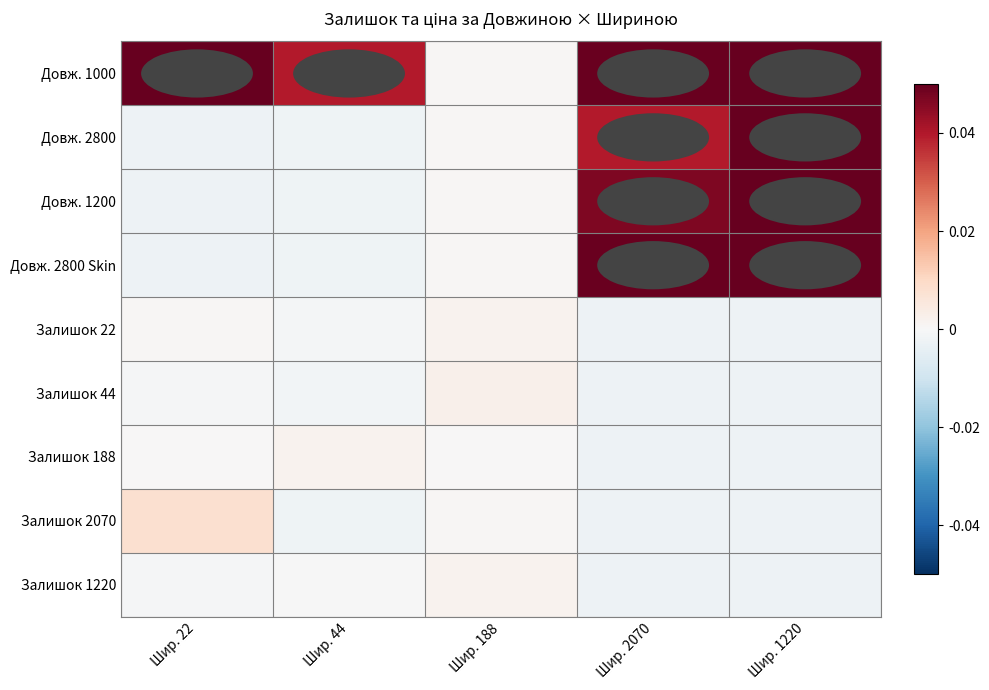

Reading left to right, extract all data points from this chart.

Довж. 1000: Шир. 22=0.1	Шир. 44=0.0	Шир. 188=0.0	Шир. 2070=0.0	Шир. 1220=0.1
Довж. 2800: Шир. 22=-0.0	Шир. 44=-0.0	Шир. 188=0.0	Шир. 2070=0.0	Шир. 1220=0.1
Довж. 1200: Шир. 22=-0.0	Шир. 44=-0.0	Шир. 188=0.0	Шир. 2070=0.0	Шир. 1220=0.1
Довж. 2800 Skin: Шир. 22=-0.0	Шир. 44=-0.0	Шир. 188=0.0	Шир. 2070=0.0	Шир. 1220=0.1
Залишок 22: Шир. 22=0.0	Шир. 44=-0.0	Шир. 188=0.0	Шир. 2070=-0.0	Шир. 1220=-0.0
Залишок 44: Шир. 22=-0.0	Шир. 44=-0.0	Шир. 188=0.0	Шир. 2070=-0.0	Шир. 1220=-0.0
Залишок 188: Шир. 22=0.0	Шир. 44=0.0	Шир. 188=0.0	Шир. 2070=-0.0	Шир. 1220=-0.0
Залишок 2070: Шир. 22=0.0	Шир. 44=-0.0	Шир. 188=0.0	Шир. 2070=-0.0	Шир. 1220=-0.0
Залишок 1220: Шир. 22=-0.0	Шир. 44=-0.0	Шир. 188=0.0	Шир. 2070=-0.0	Шир. 1220=-0.0